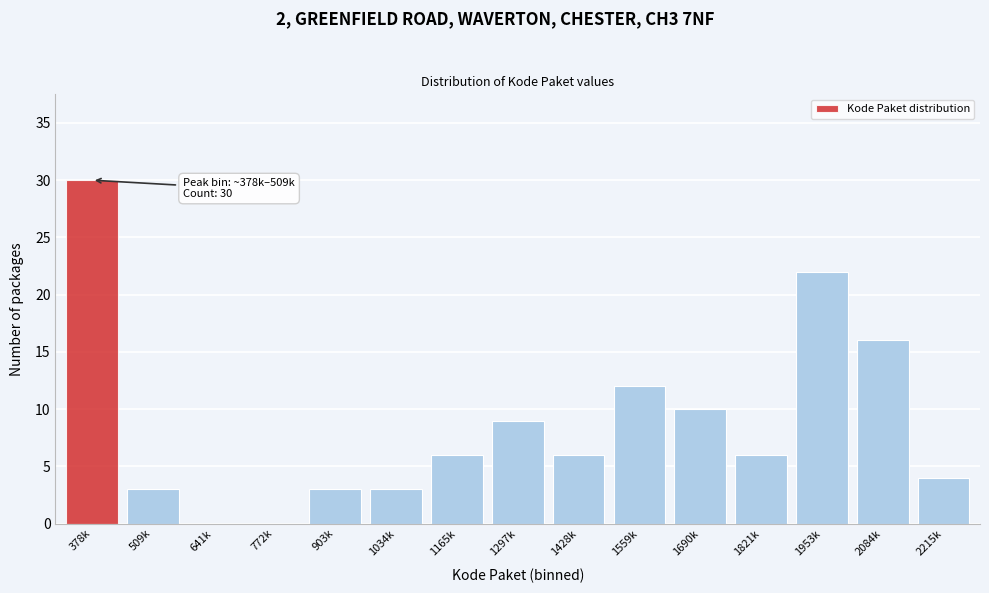

Reading left to right, list all the values displayed in this chart.

378k=30	509k=3	641k=0	772k=0	903k=3	1034k=3	1165k=6	1297k=9	1428k=6	1559k=12	1690k=10	1821k=6	1953k=22	2084k=16	2215k=4